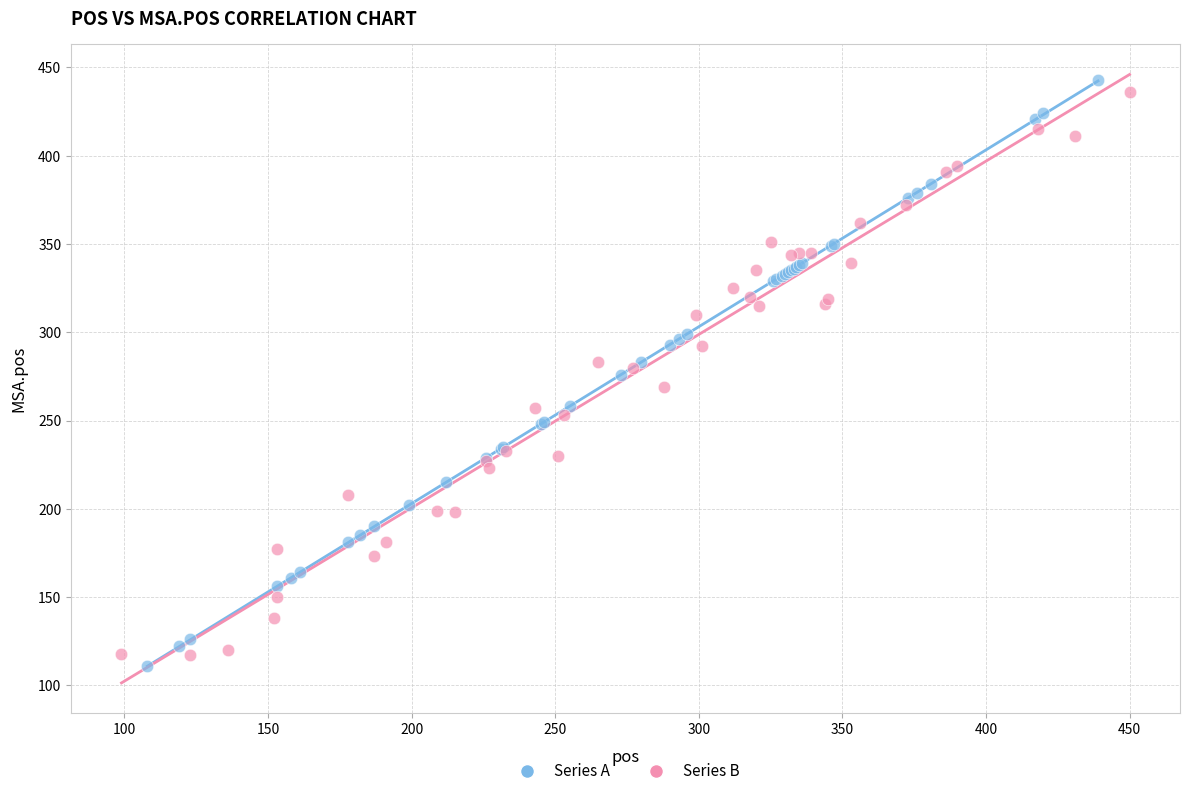

Which series has the largest Y range (max minus min)?

Series A